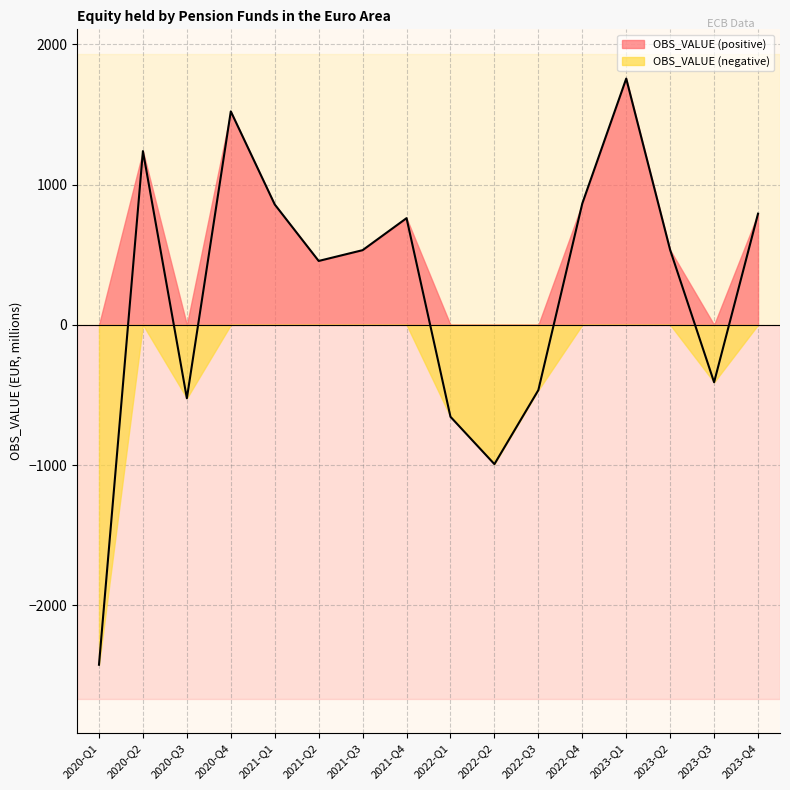

Is it true that the value at 2020-Q3 is -523.7?

True